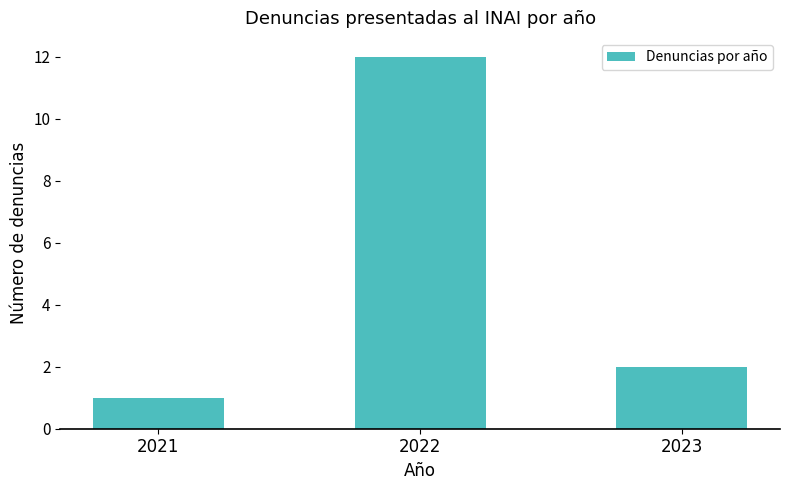

Are the bars horizontal?

No